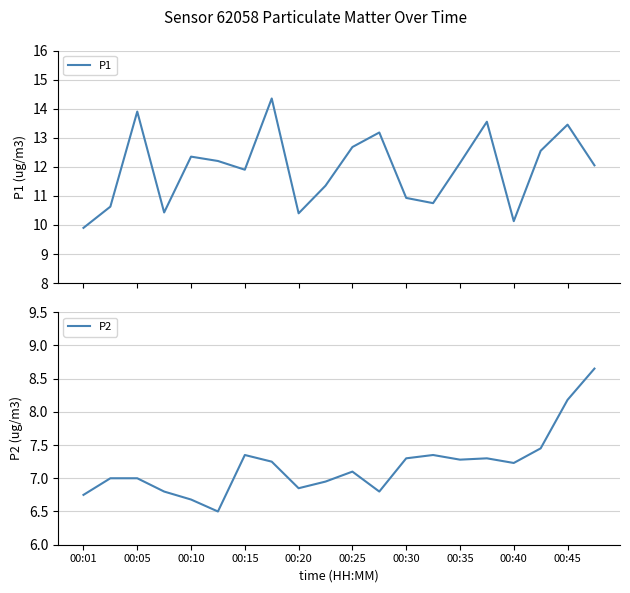

What is the difference between the second highest and minimum values in the P2 series?

1.7